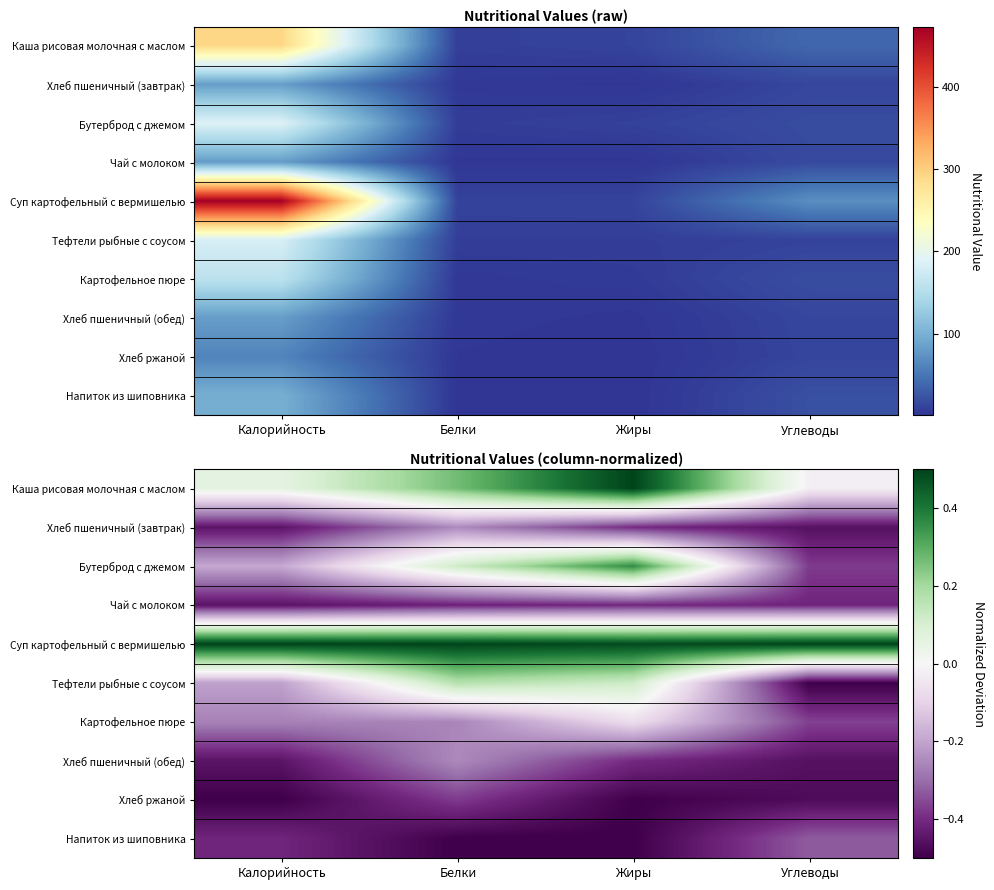

What is the minimum value for Напиток из шиповника?

-0.5